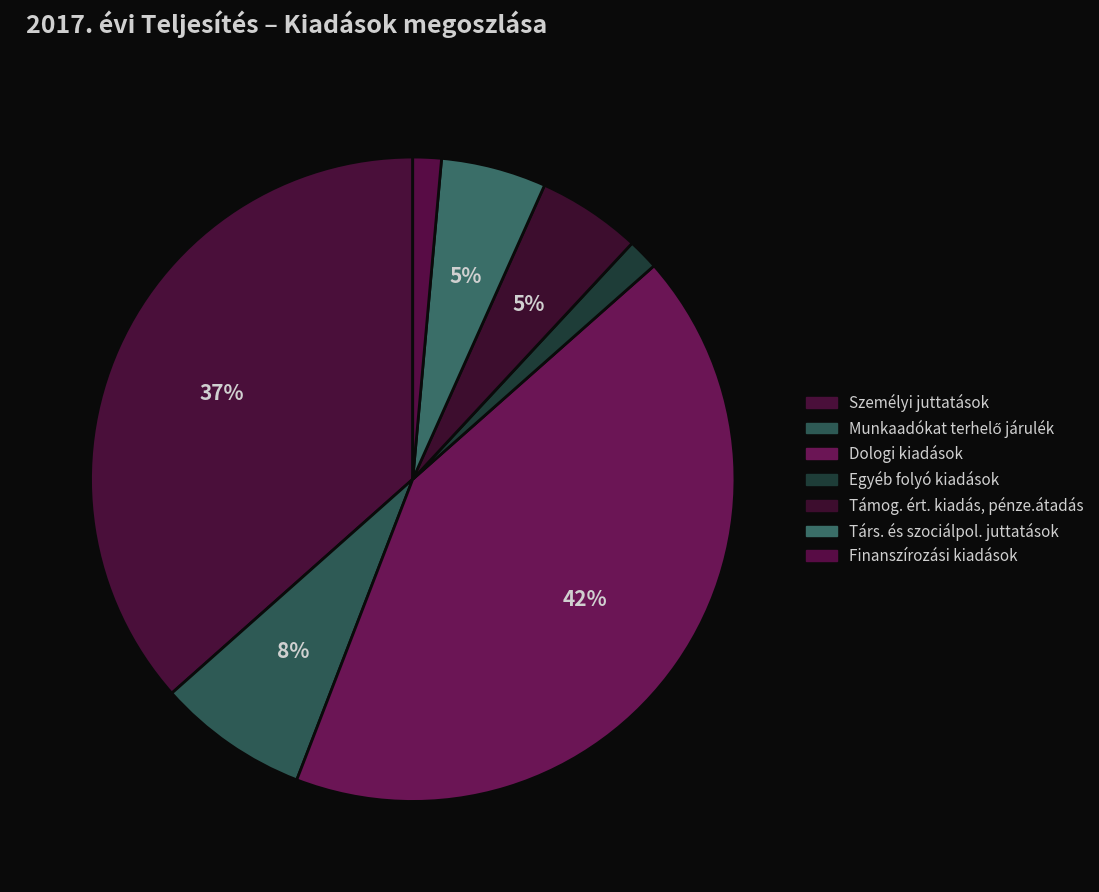

Does Dologi kiadások represent more than half of the total?

No